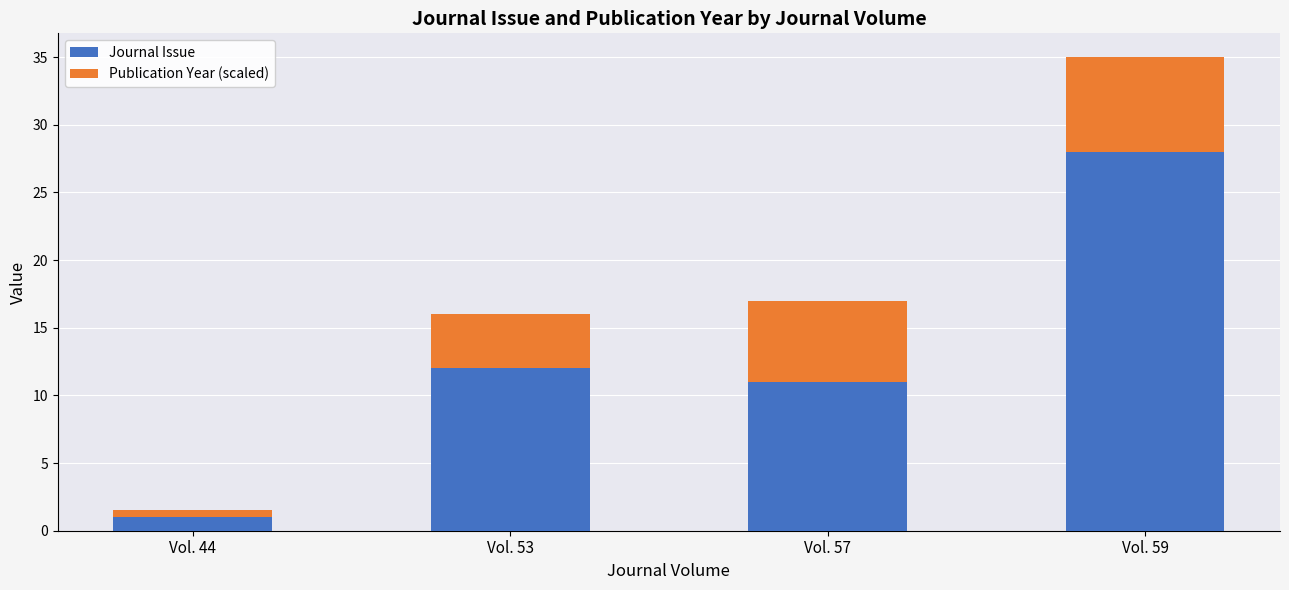

What is the difference between the Journal Issue values at Vol. 53 and Vol. 44?

11.0